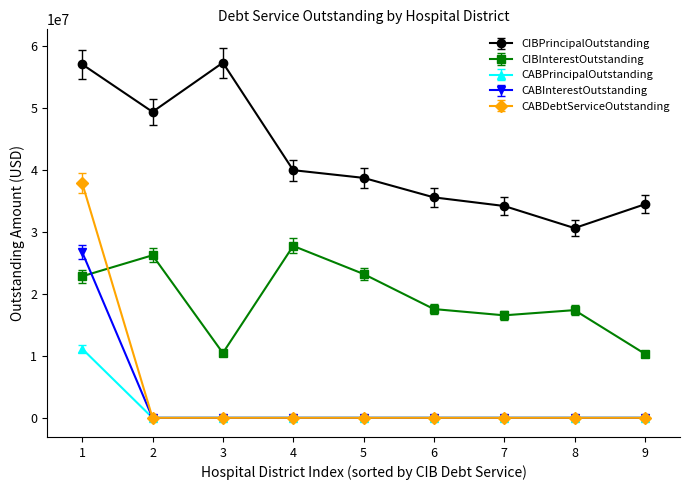

What is the highest value of the CIBInterestOutstanding series?

27766666.7